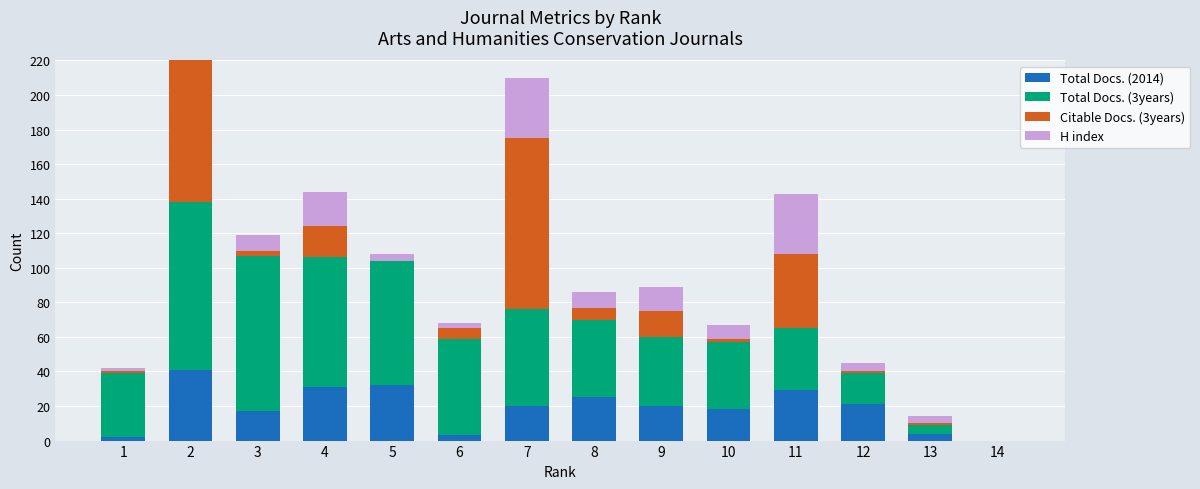

What is the value of the Citable Docs. (3years) bar at the 7th from the left?

99